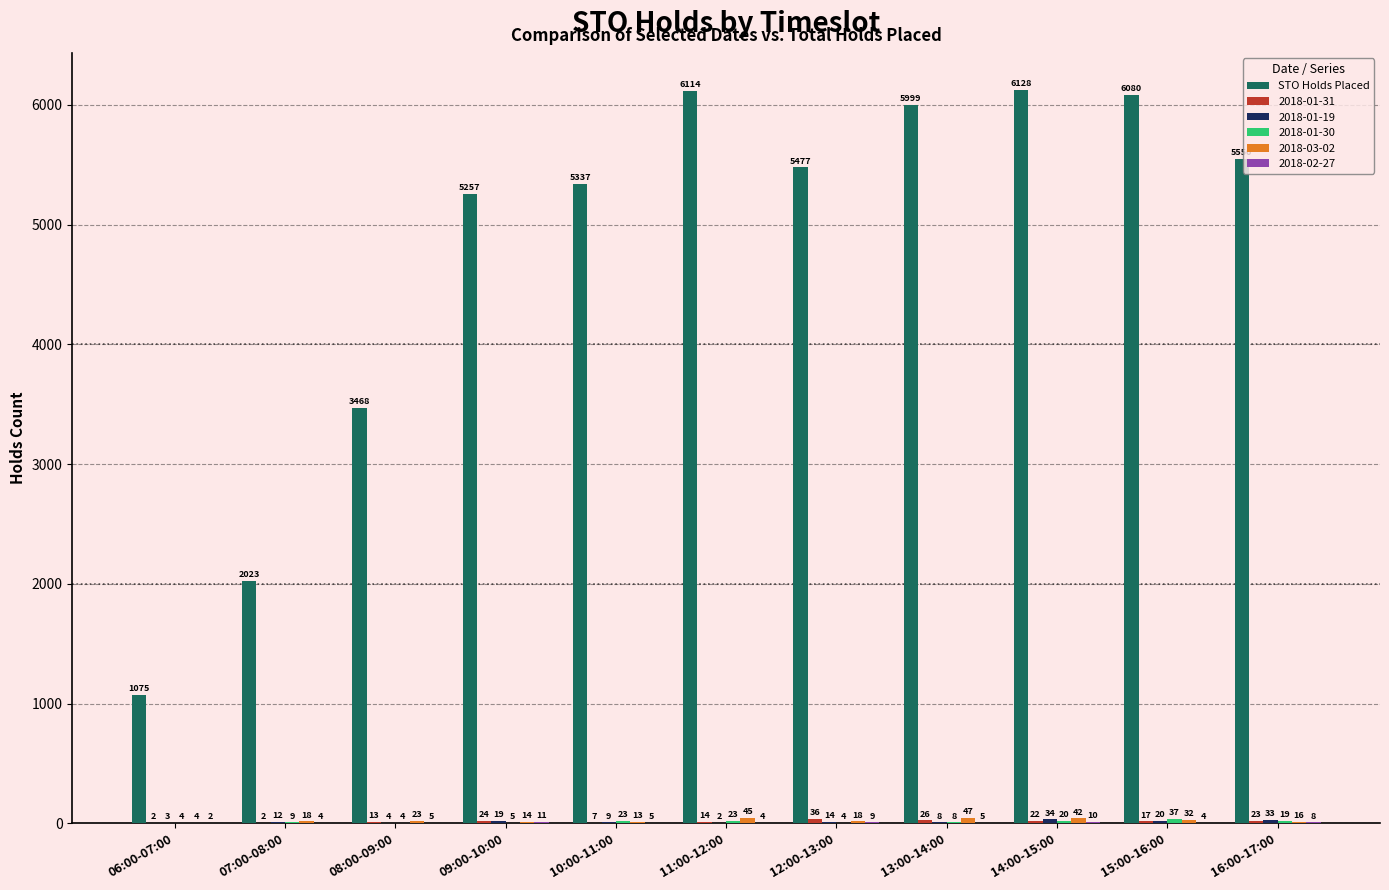

What is the greatest value displayed?

6128